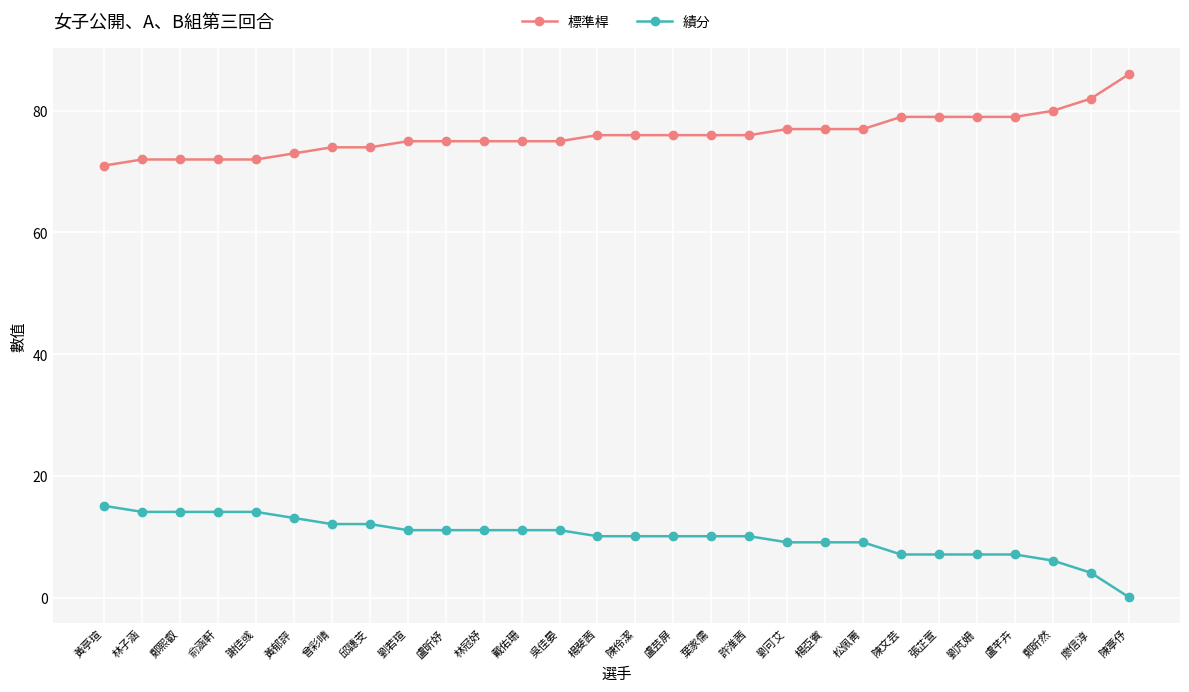

What is the spread (max minus min) of values at 林子涵?

57.9